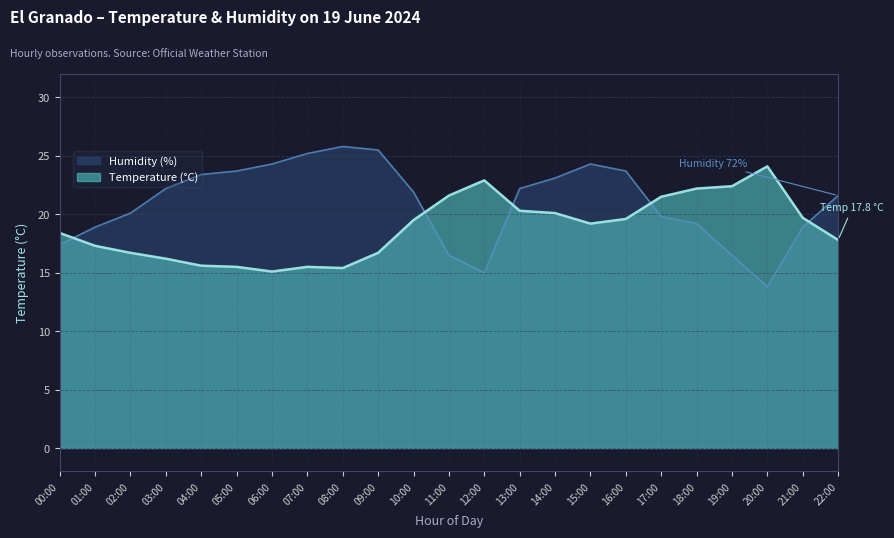

At which category does Humidity (%) reach its first local valley?

12:00